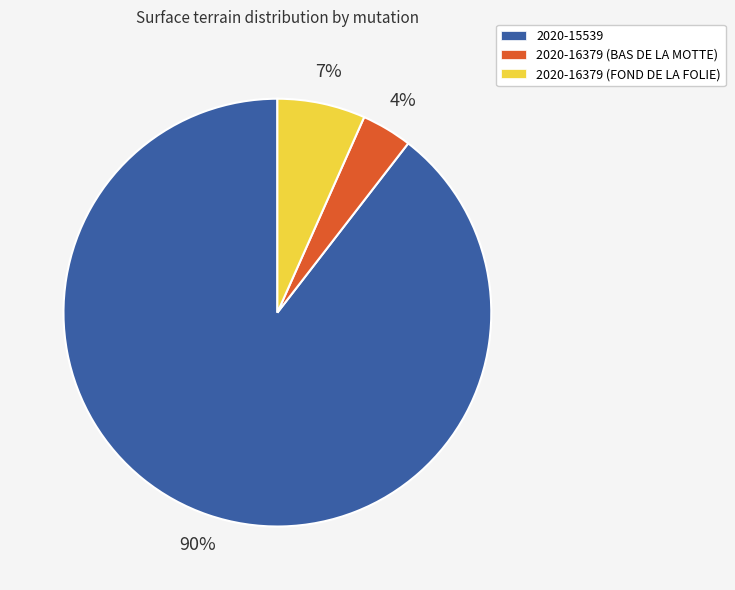

To the nearest percent, what is the combined percentage of 2020-15539 and 2020-16379 (FOND DE LA FOLIE)?

96%